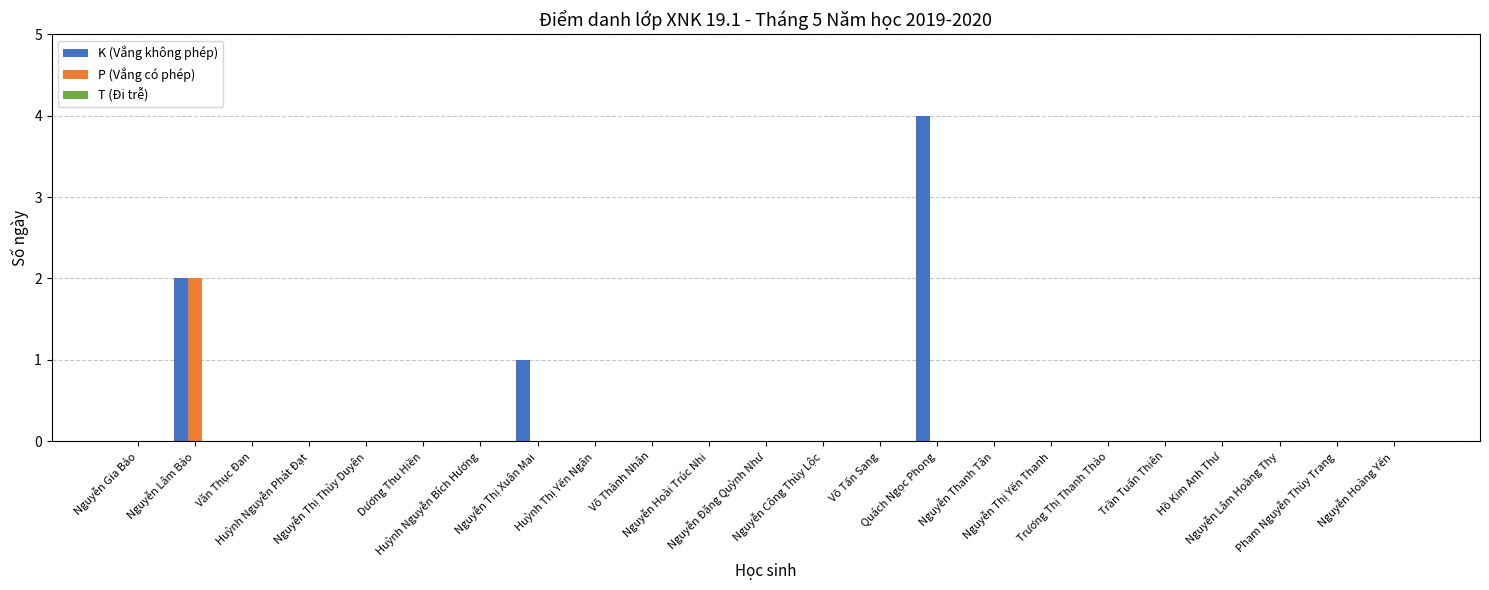

Which series has the largest total across all categories?

K (Vắng không phép)